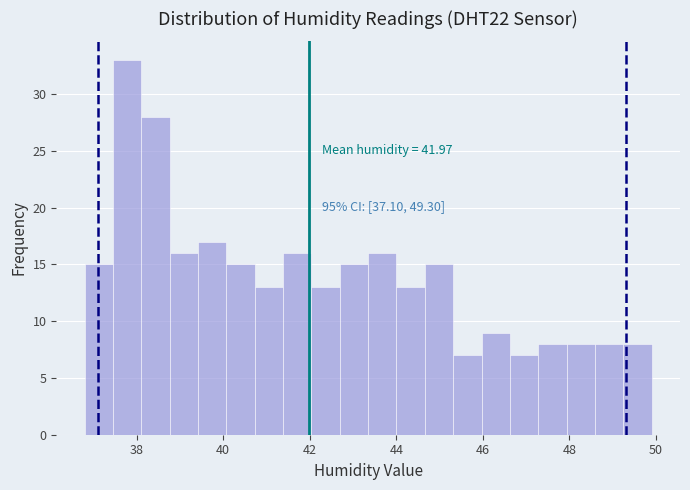

Around what value on the x-axis is the tallest bar? Give the approximate position of its centre, as read against the axis.

37.8